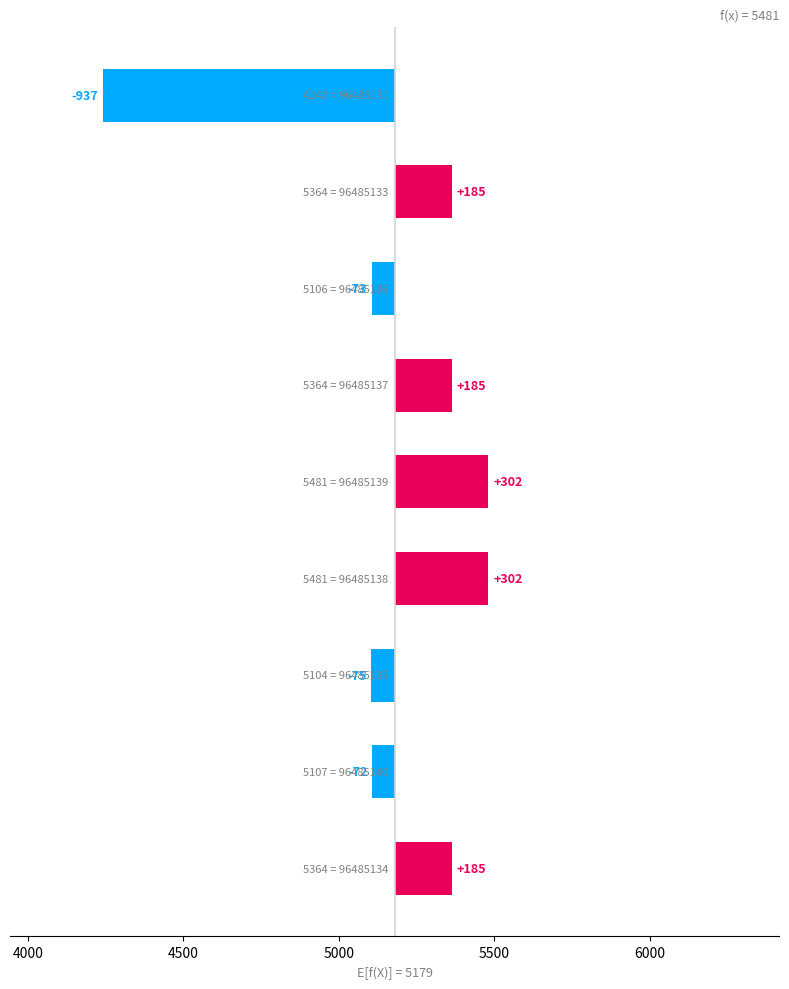

What is the difference between the second highest and second lowest values?

377.0